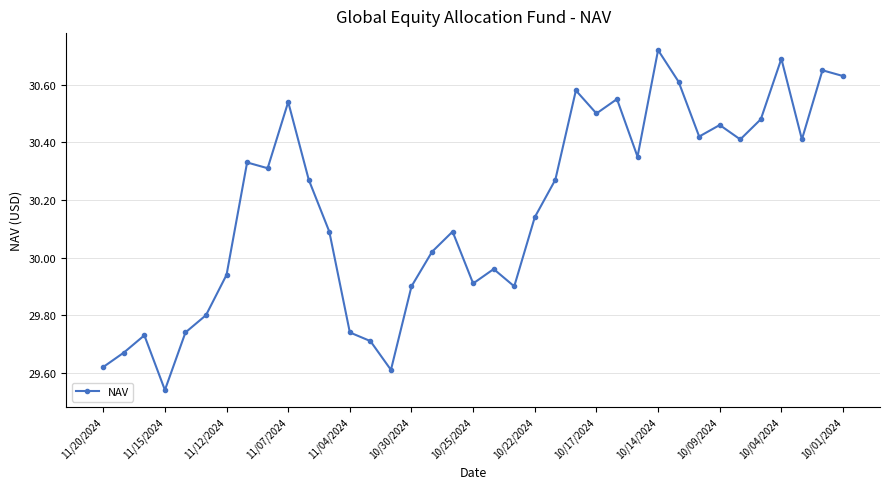

What is the sum of all values?

1116.3